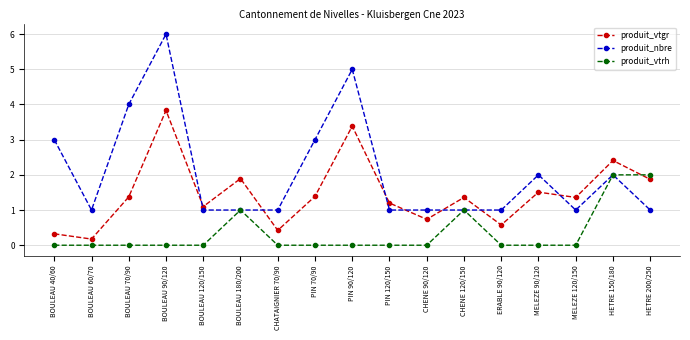

Count the number of categories in the chart.

17